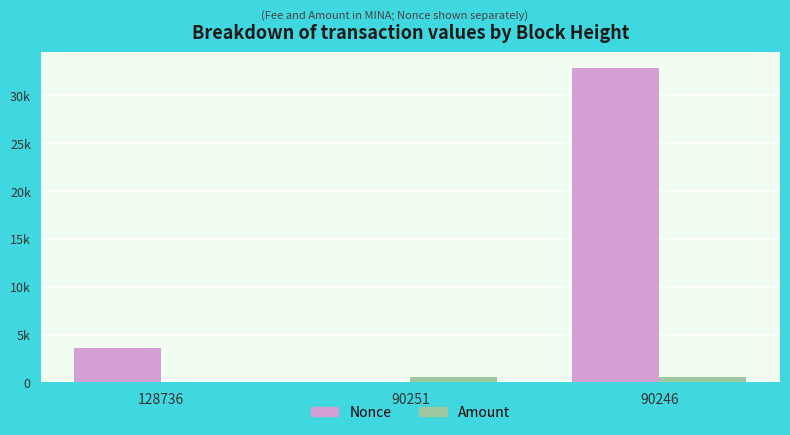

What are all the series names shown in the legend?

Nonce, Amount